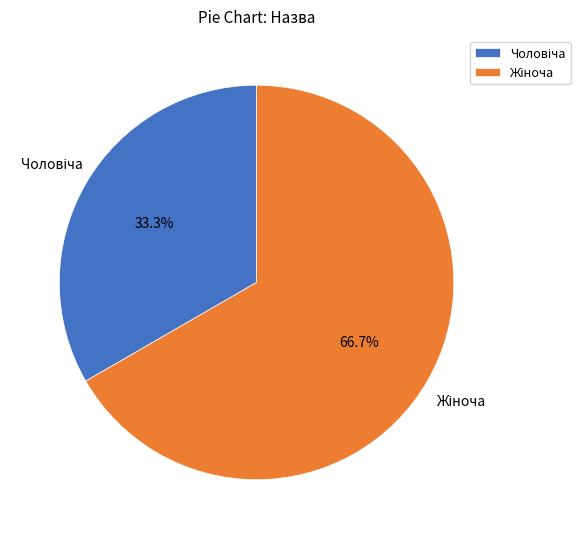

Is there any slice that represents more than half of the pie?

Yes